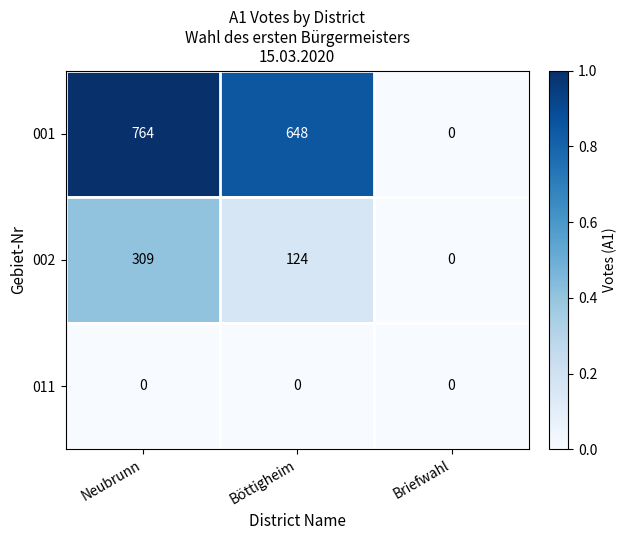

Rank the series at Böttigheim from lowest to highest value.

011, 002, 001